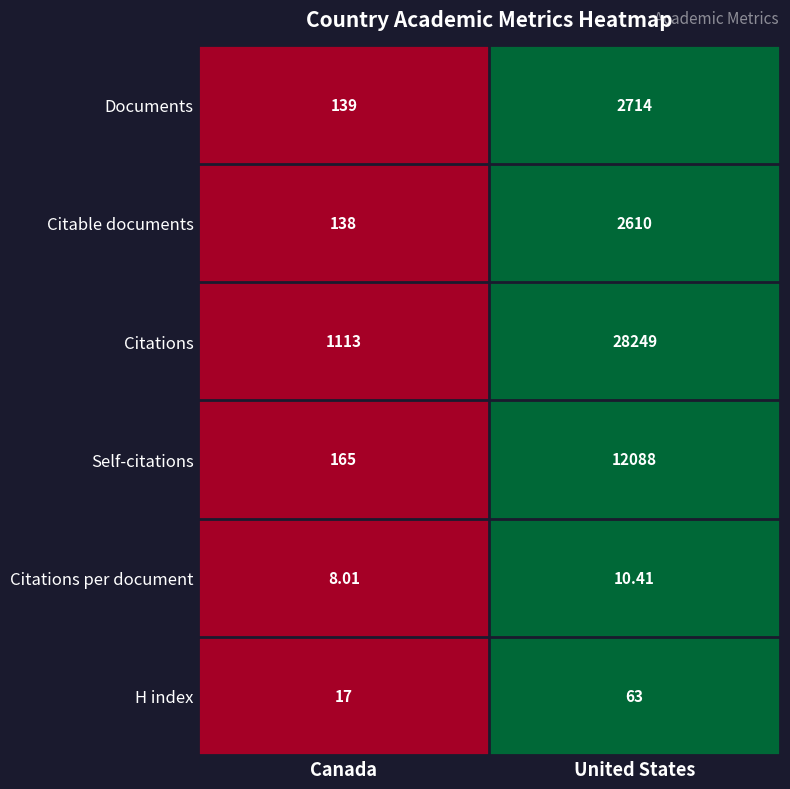

Which series has the largest total across all categories?

Citations